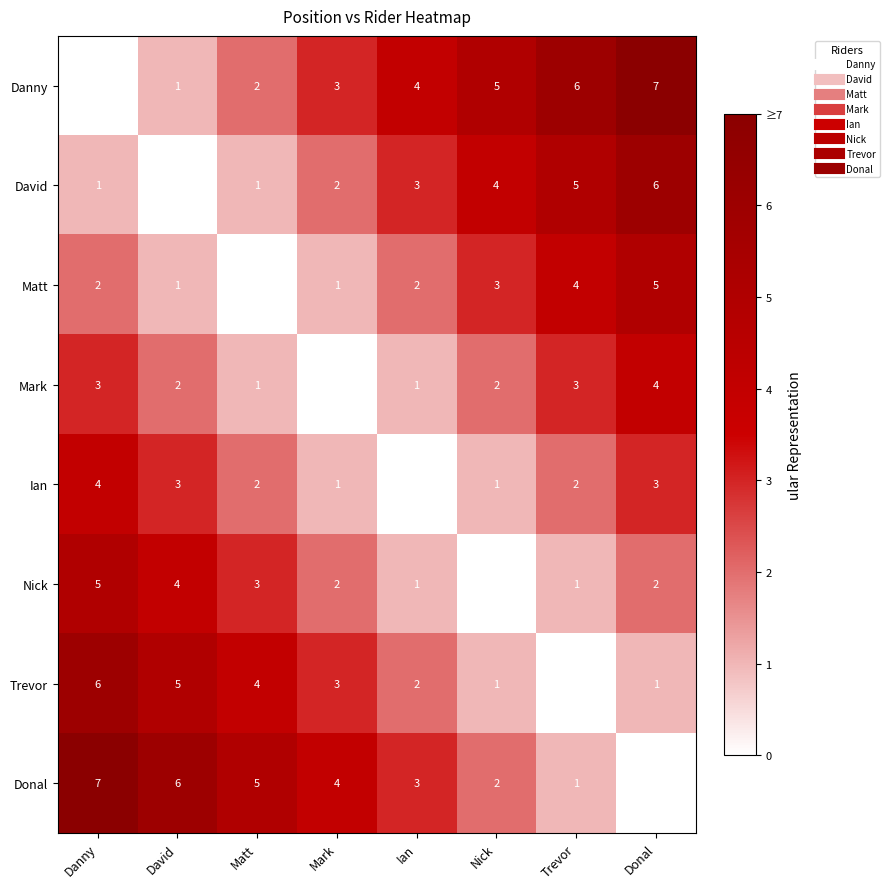

What is the sum of all Danny values?

28